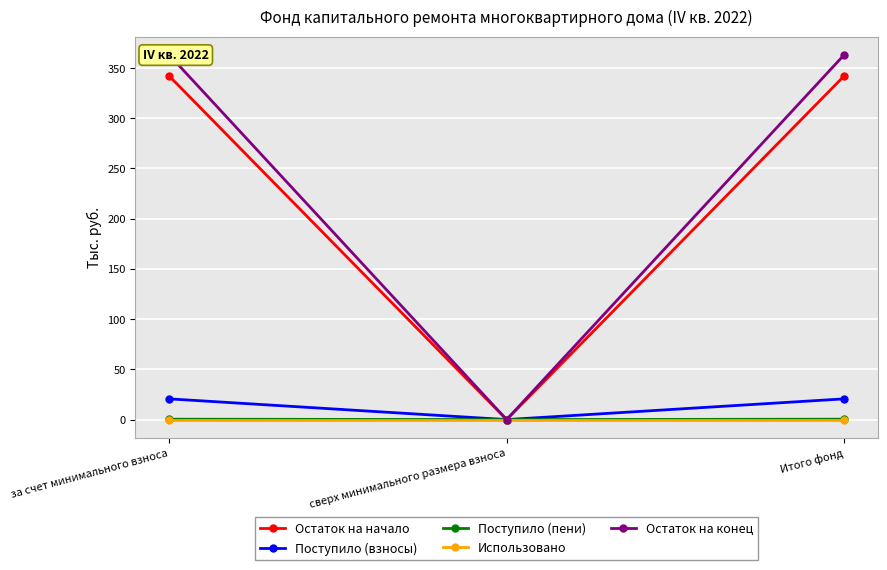

How many lines are shown in the chart?

5